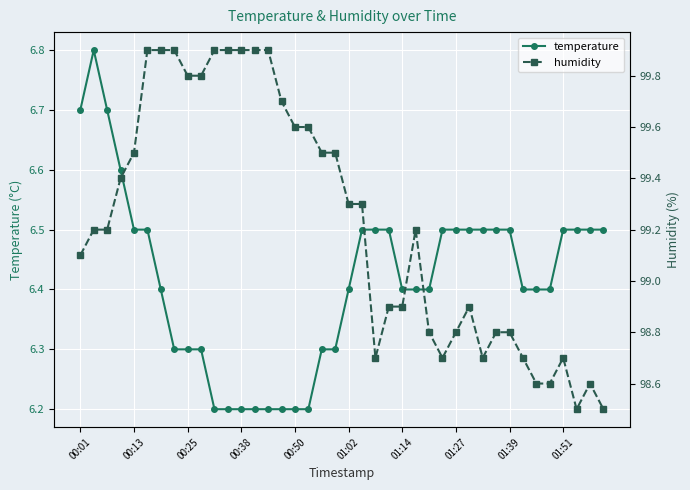

How many temperature values are between 6 and 7?

40